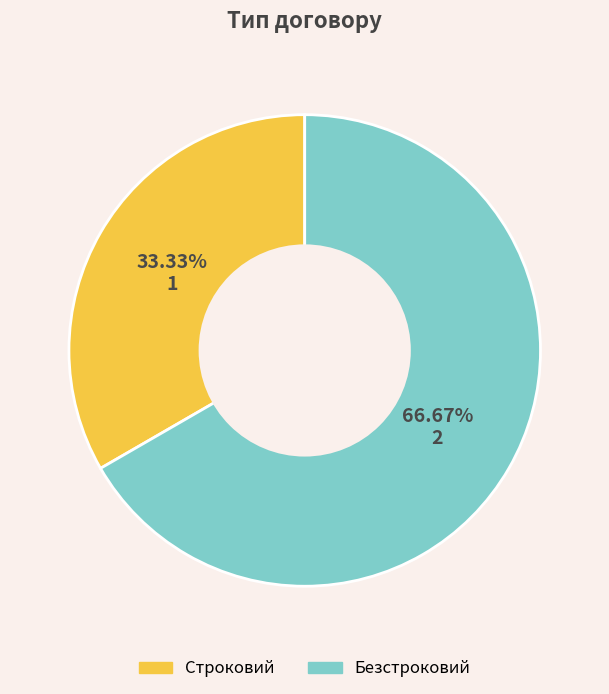

To the nearest percent, what is the difference between the Безстроковий and Строковий slice percentages?

33%